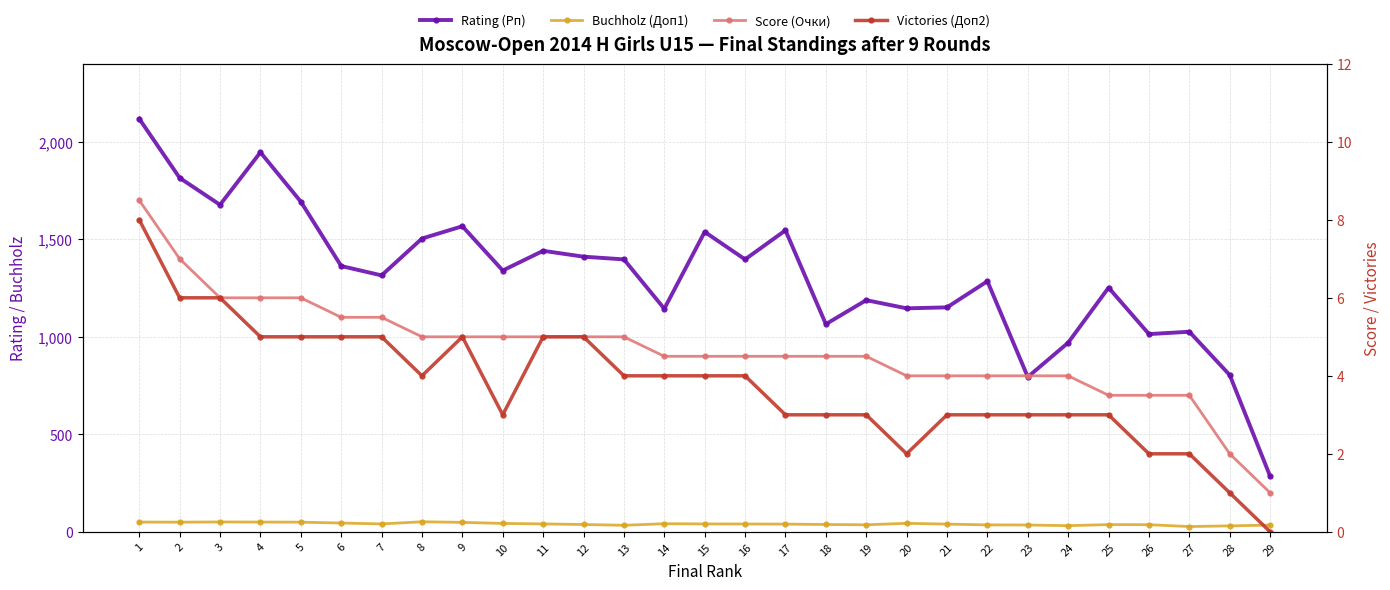

What is the difference between the highest and lowest values at 10?

1337.0